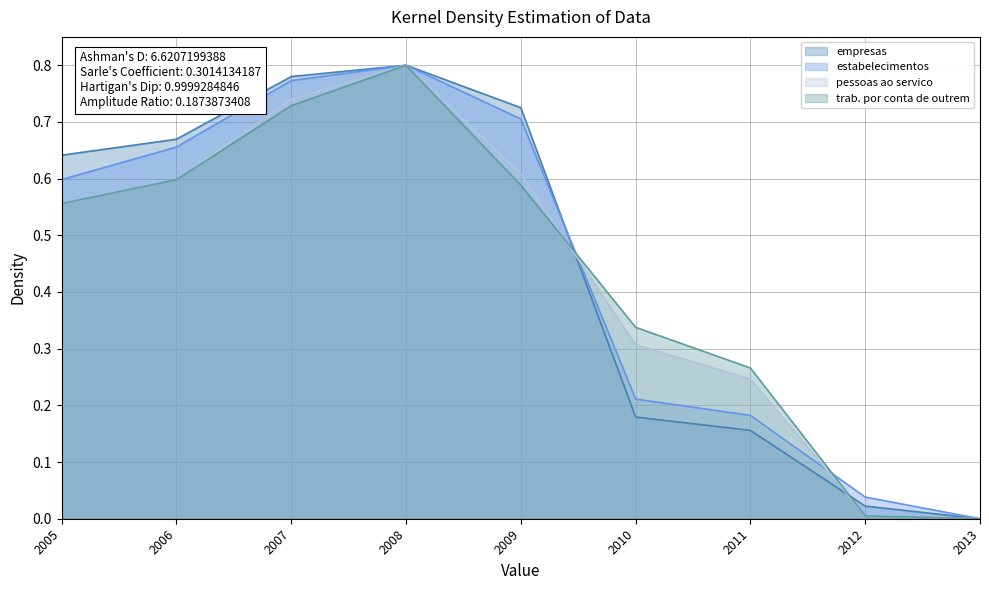

Which series ends up on top after the final intersection of trab. por conta de outrem and estabelecimentos?

estabelecimentos